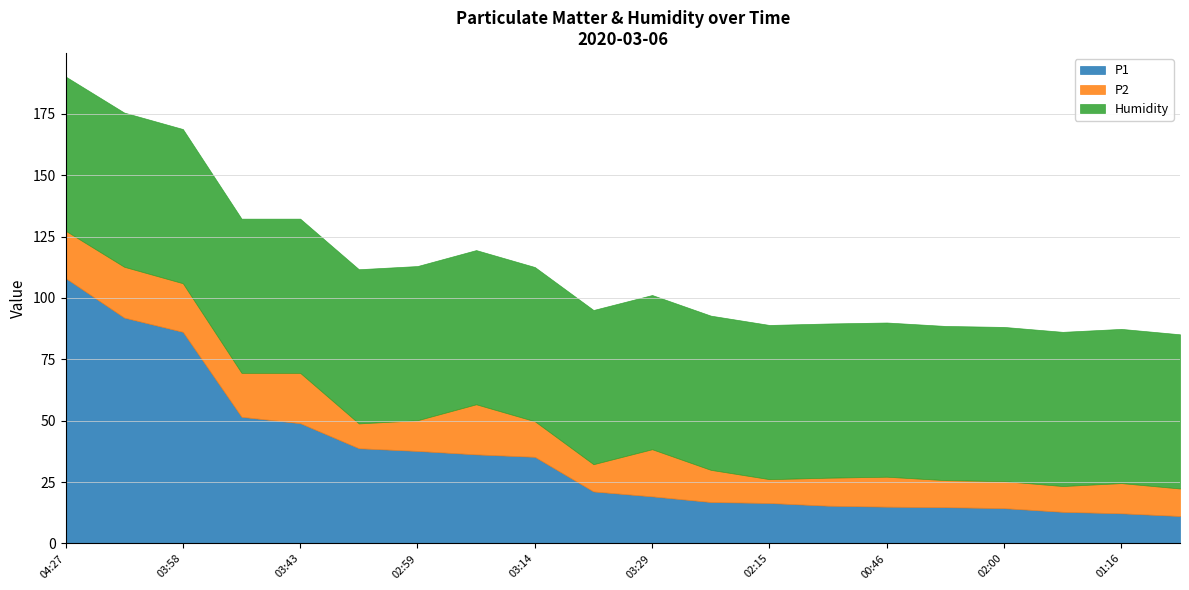

The value of P1 at 02:00 is 23.0. True or false?

False